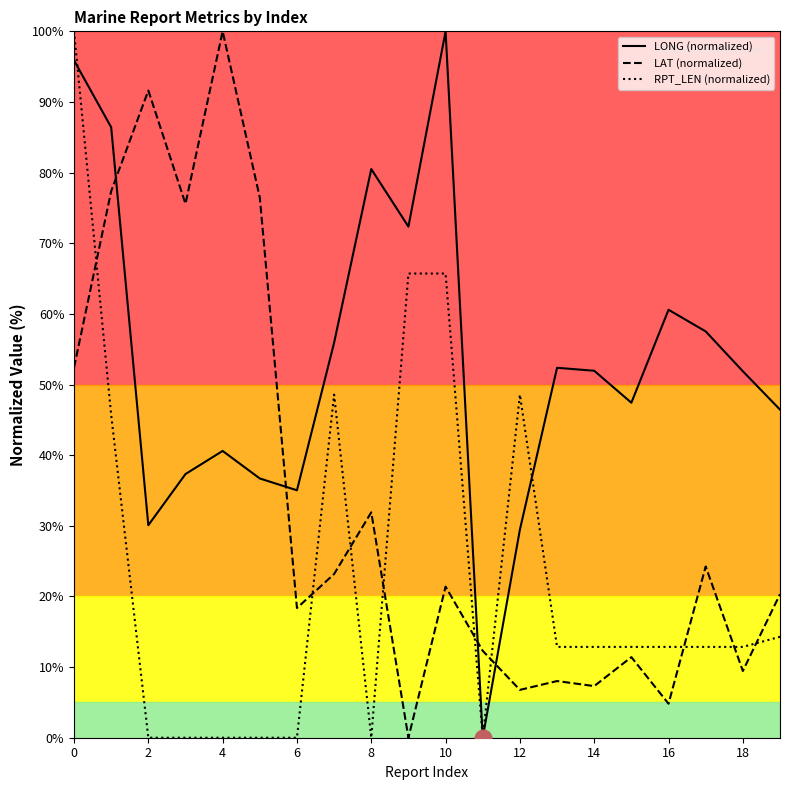

What is the highest value of the LAT (normalized) series?

100.0